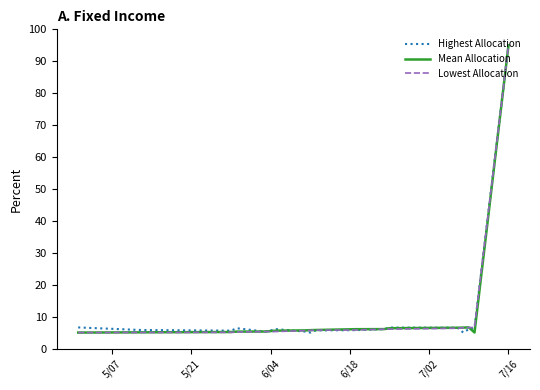

Does the chart display data point markers on the line(s)?

No